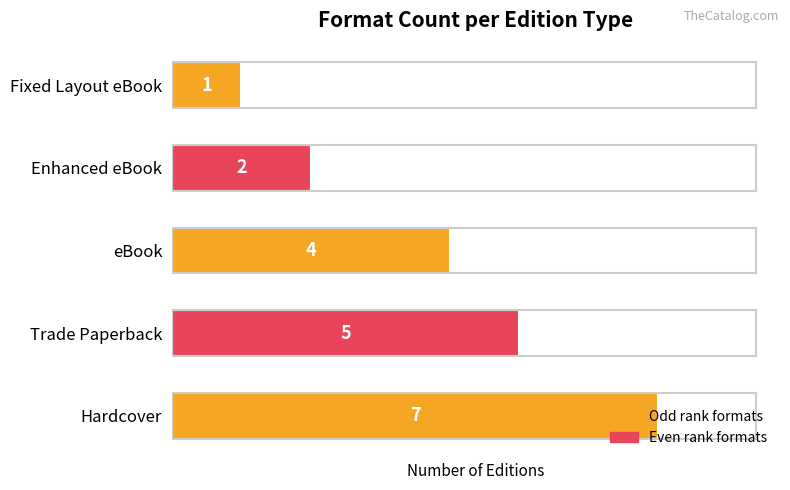

List the labels in order of value, smallest first.

Fixed Layout eBook, Enhanced eBook, eBook, Trade Paperback, Hardcover